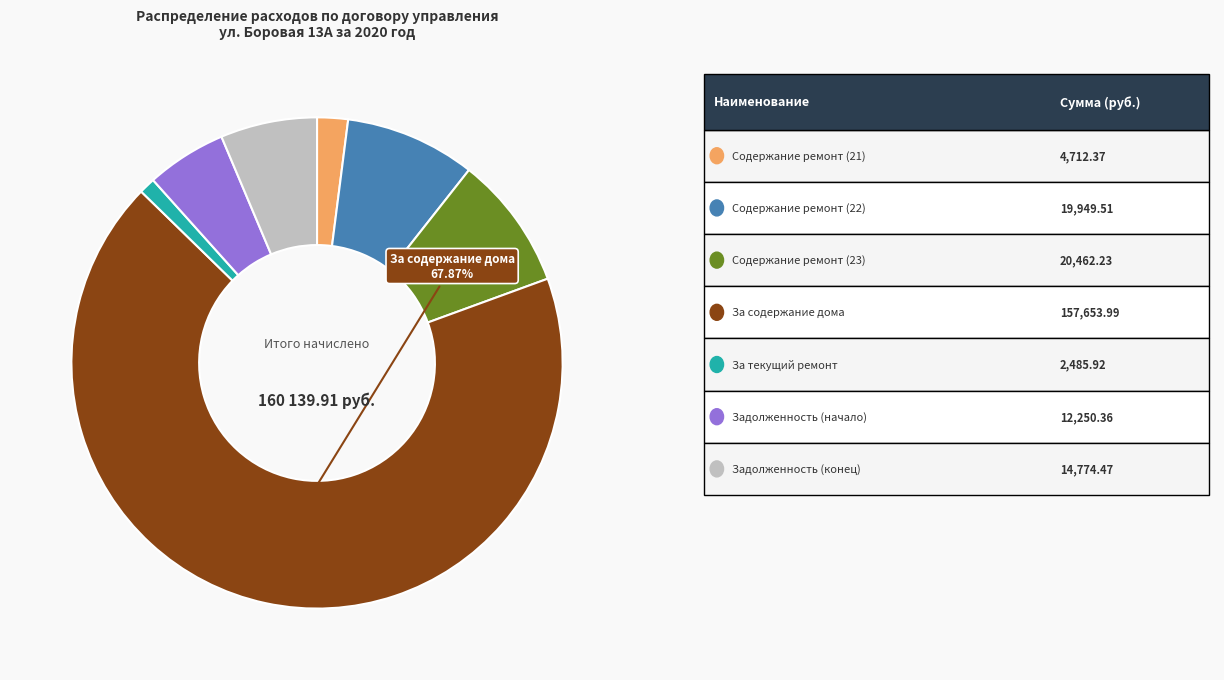

Is there any slice that represents more than half of the pie?

Yes